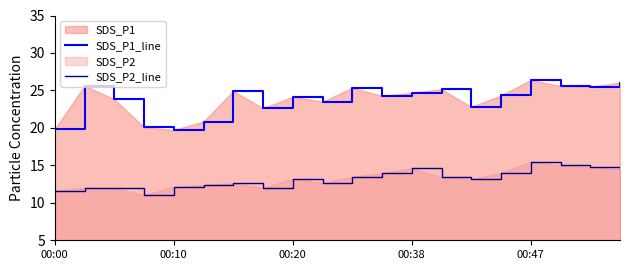

The SDS_P2_line series shows 22.2 at 00:20. True or false?

False